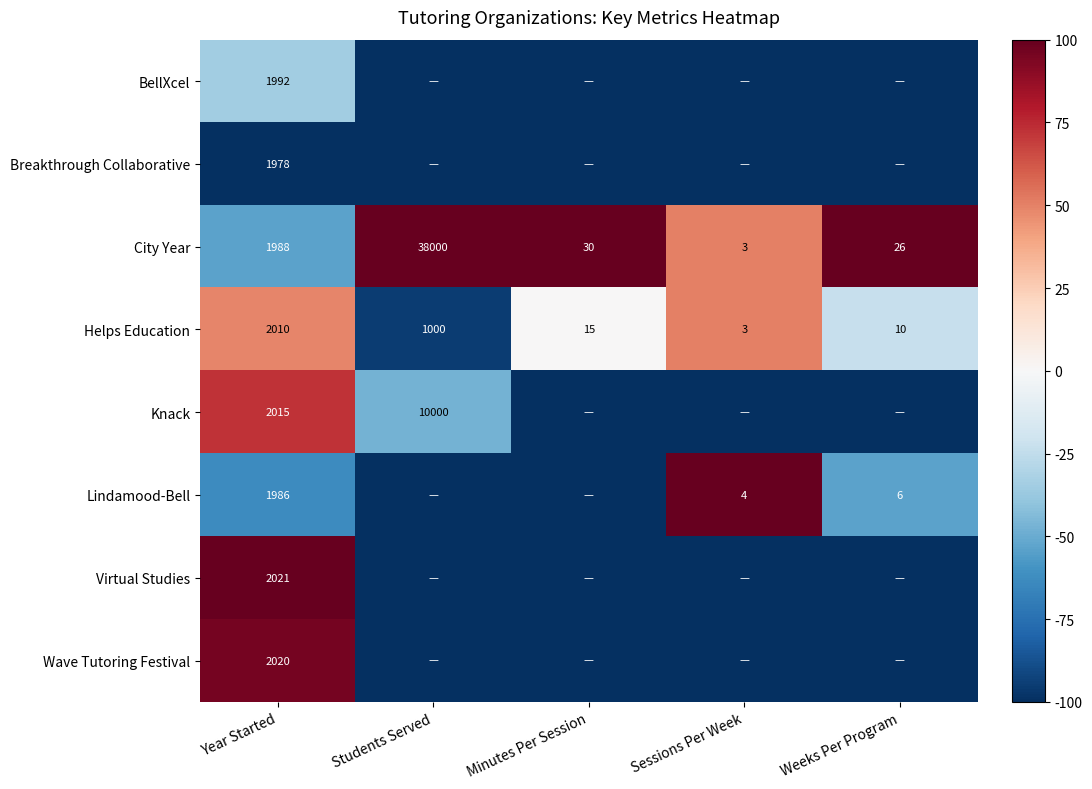

What is the difference between the maximum and minimum values in the City Year series?

37997